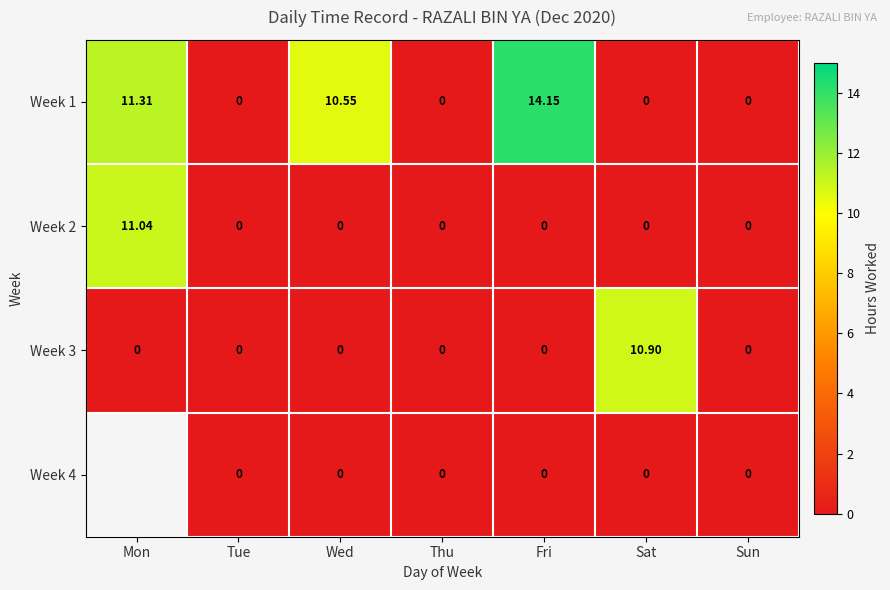

List the labels in order of Week 1 value, smallest first.

Tue, Thu, Sat, Sun, Wed, Mon, Fri